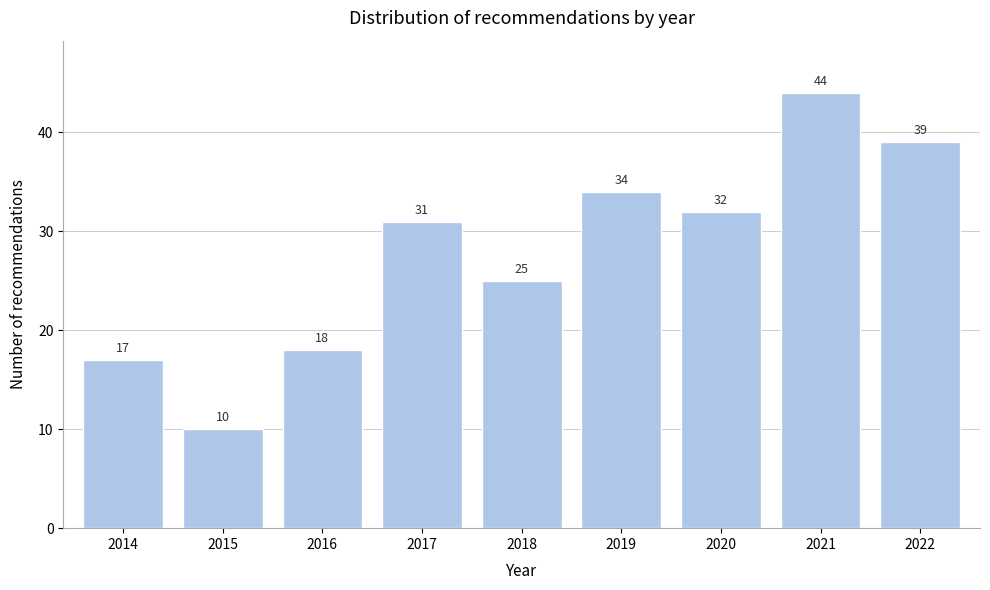

Reading left to right, list all the values displayed in this chart.

17	10	18	31	25	34	32	44	39